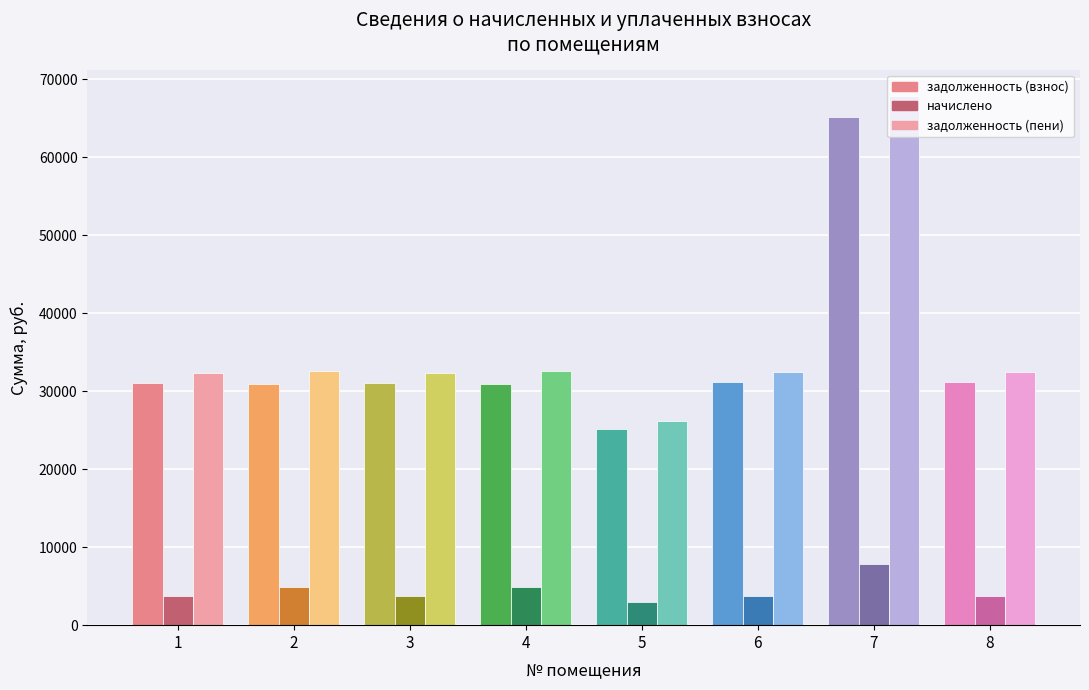

The задолженность (взнос) series shows 31222.8 at 6. True or false?

True